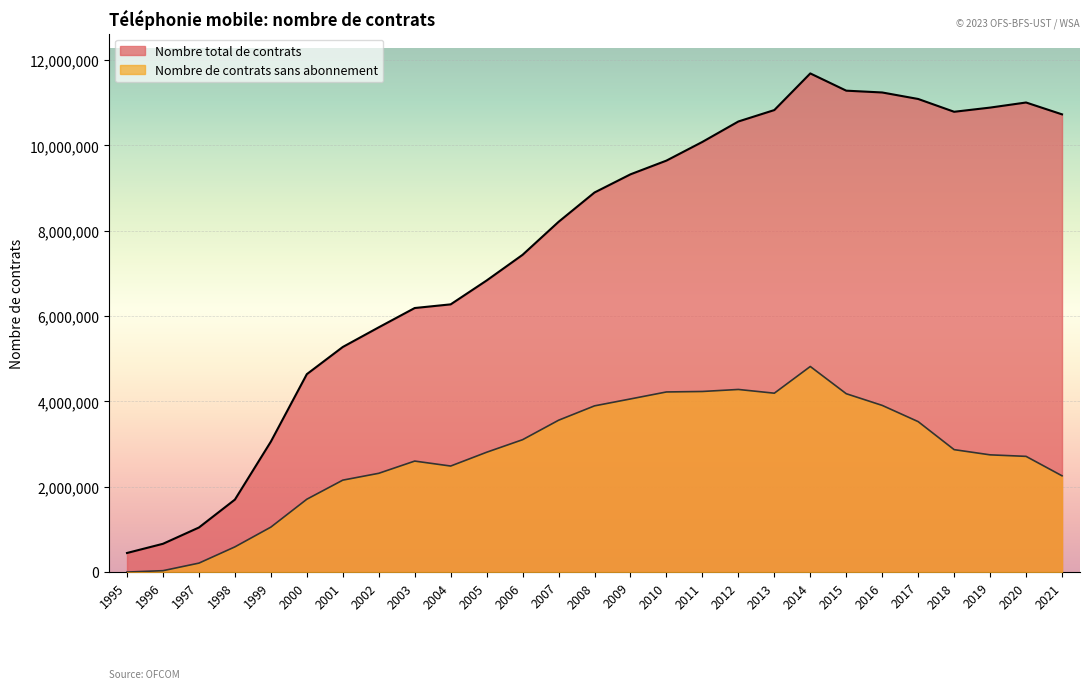

Does the chart display data point markers on the line(s)?

No